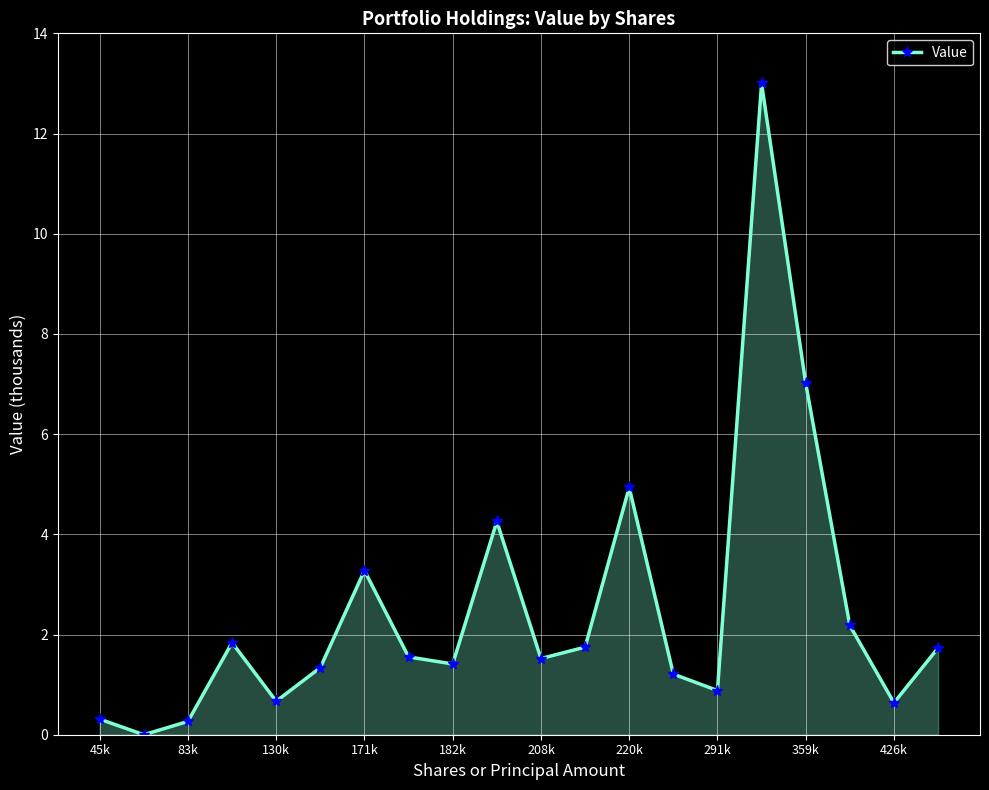

What is the value of the 11th point from the left?

1.5